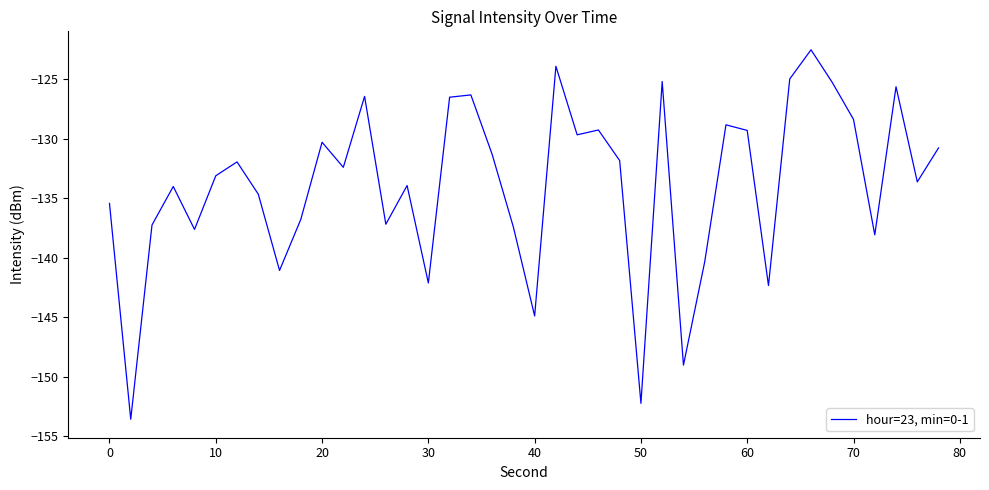

What is the greatest value displayed?

-122.5